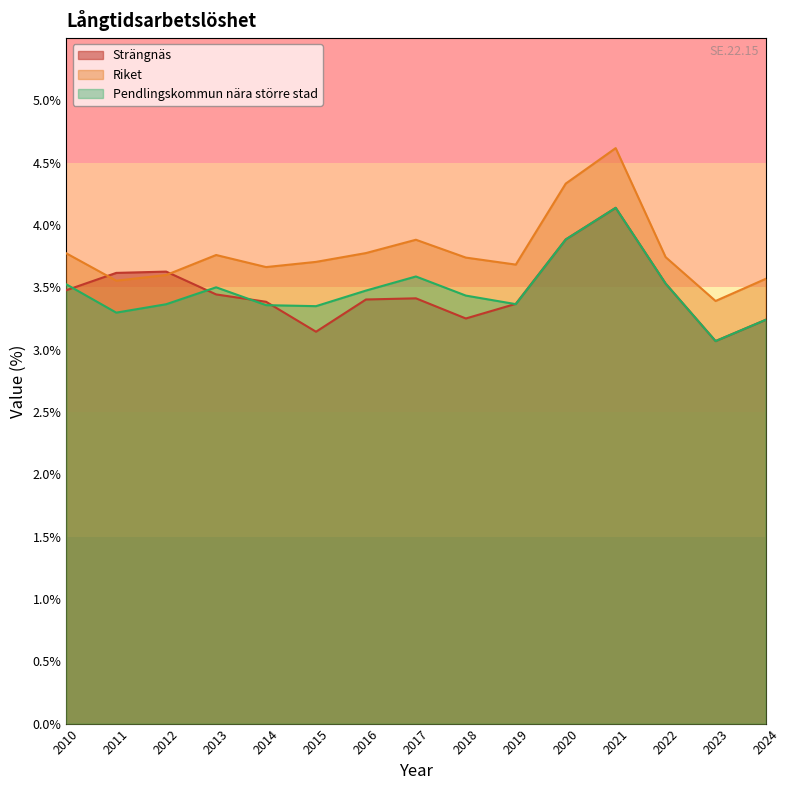

Rank the series at 2015 from lowest to highest value.

Strängnäs, Pendlingskommun nära större stad, Riket